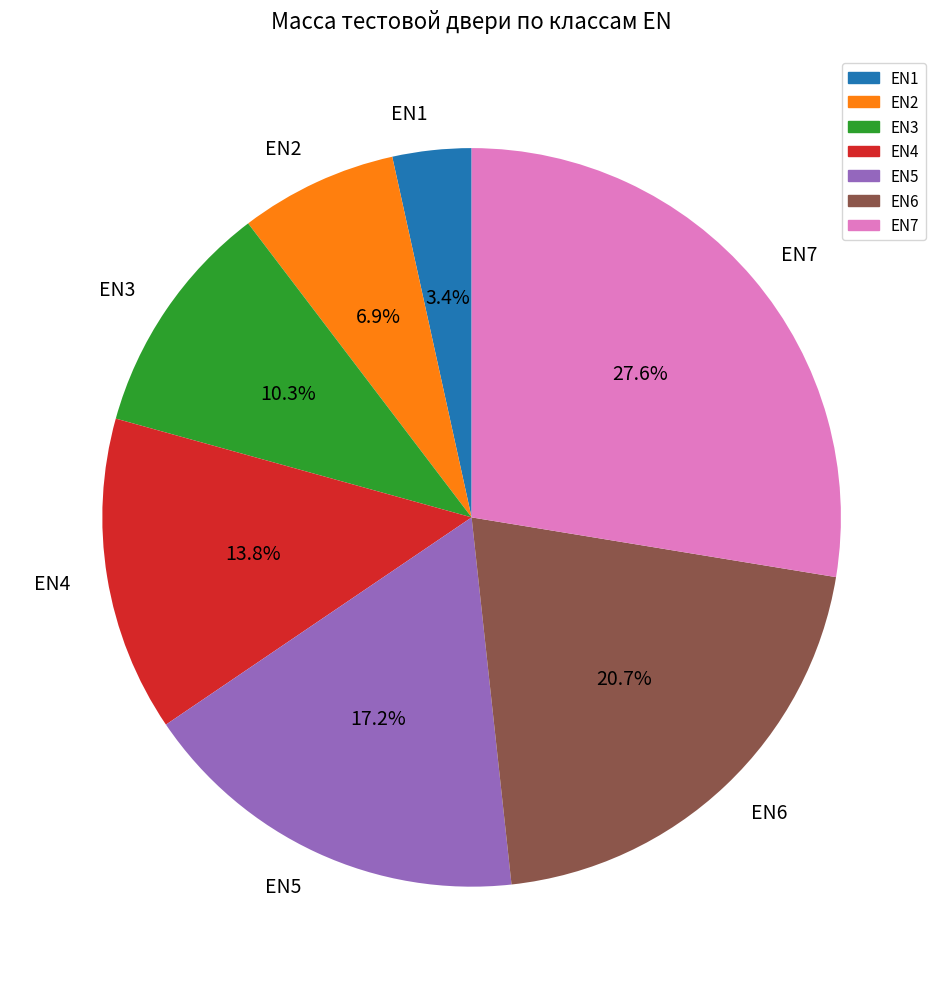

How many slices are in this pie chart?

7